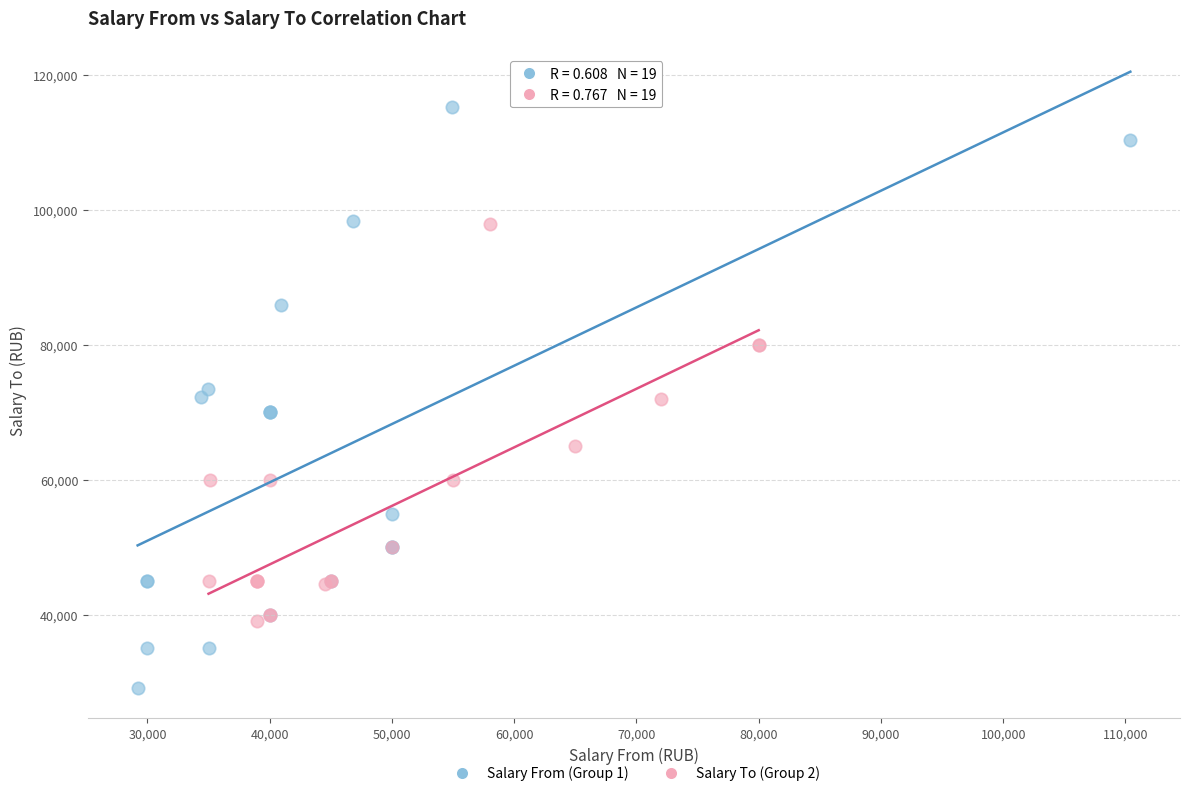

Which series contains the highest Y value?

Salary From (Group 1)